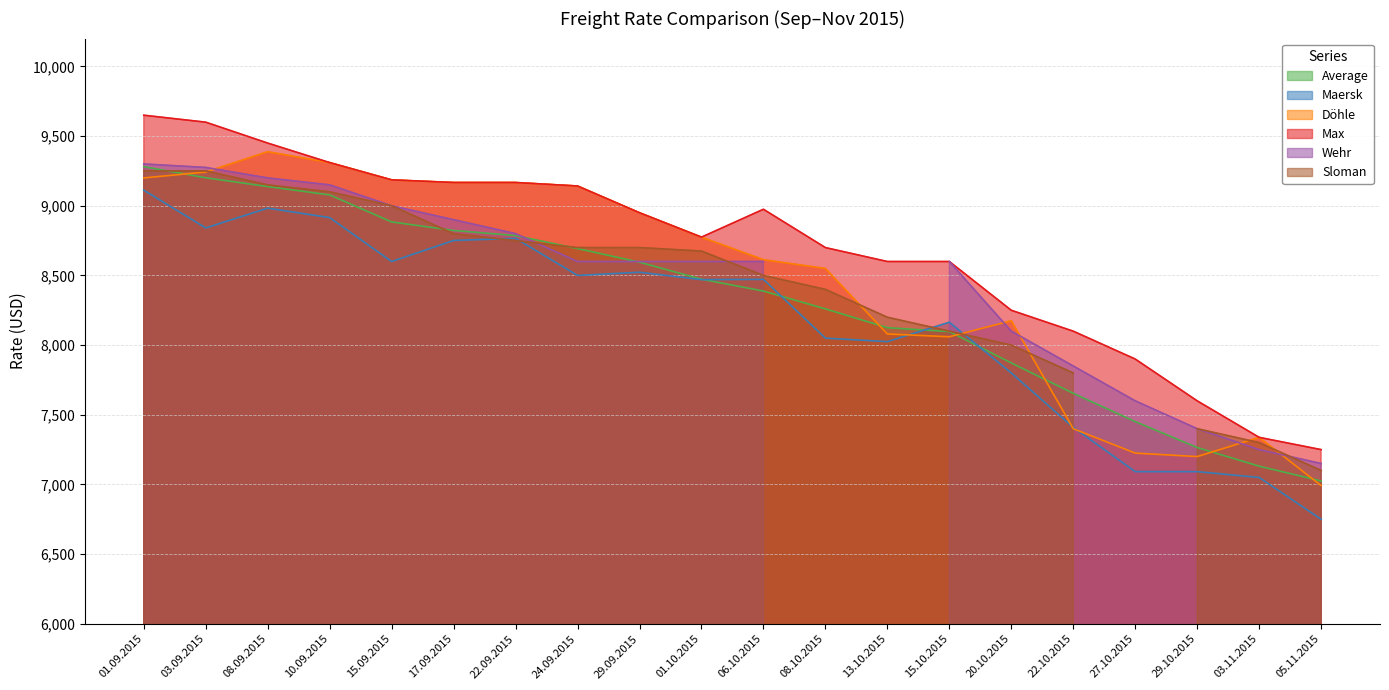

Is the value of Maersk at 13.10.2015 greater than the value of Max at 01.10.2015?

No